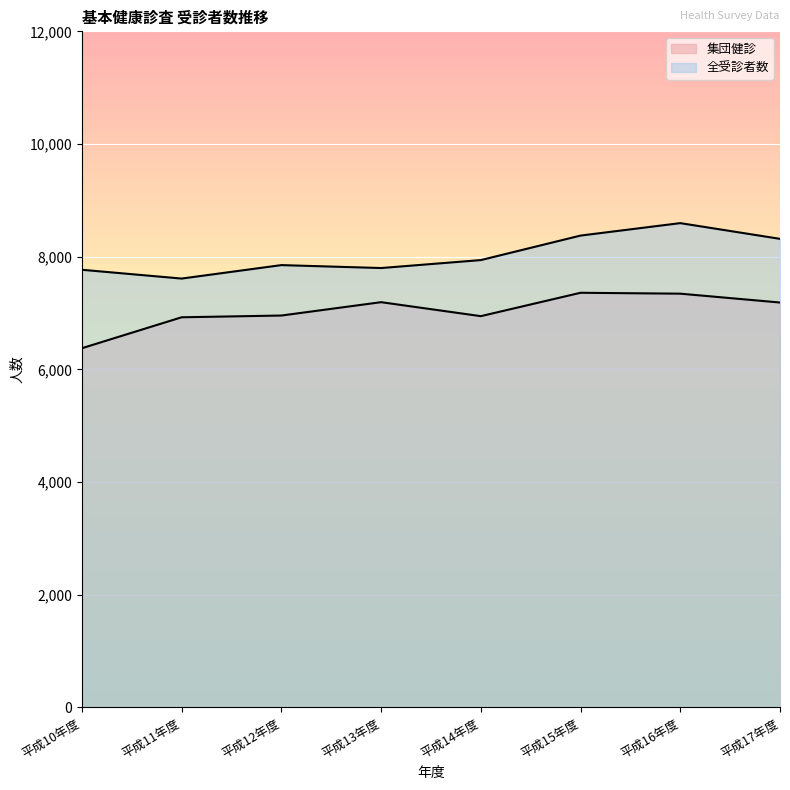

Which series has the widest spread of values?

集団健診